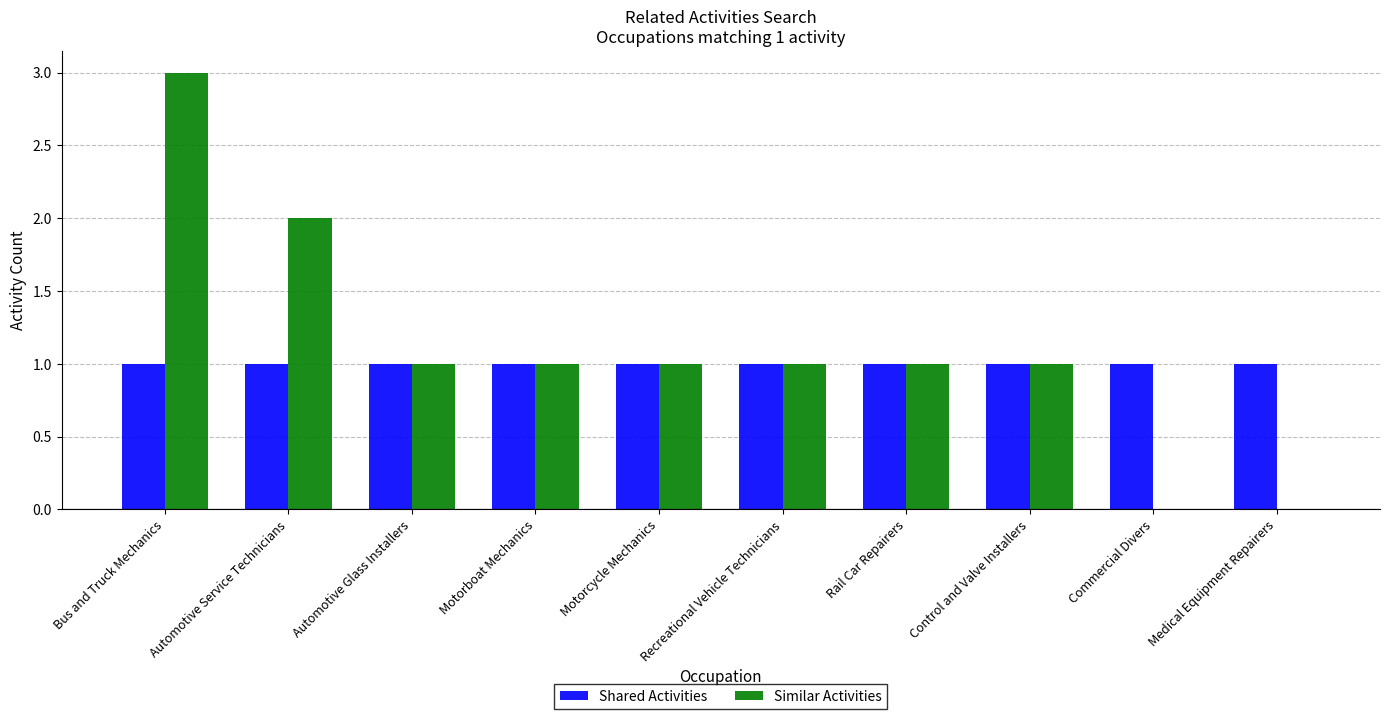

At which category is the sum across all series the highest?

Bus and Truck Mechanics